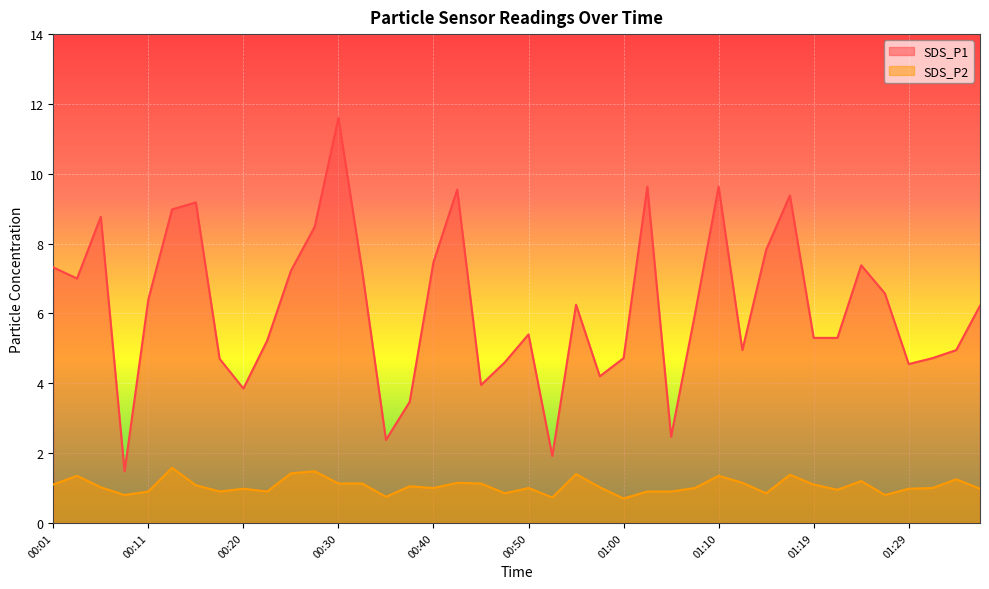

What is the sum of the SDS_P1 values at 01:34 and 00:03?

11.9